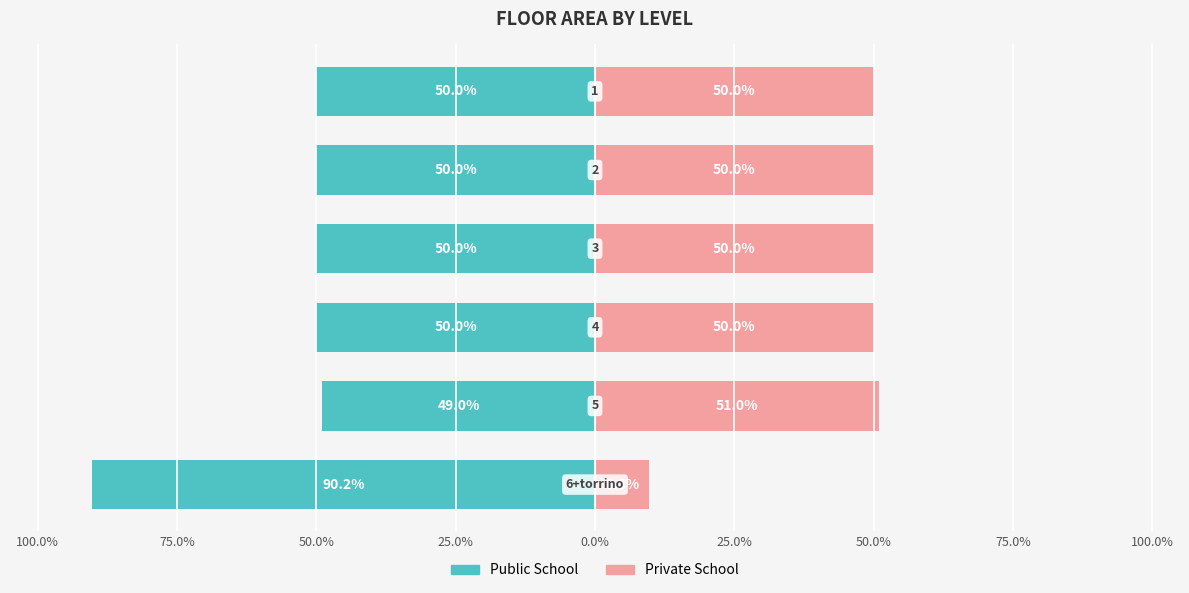

True or false: Public School has a value of -89.2 at 0.0%.

False